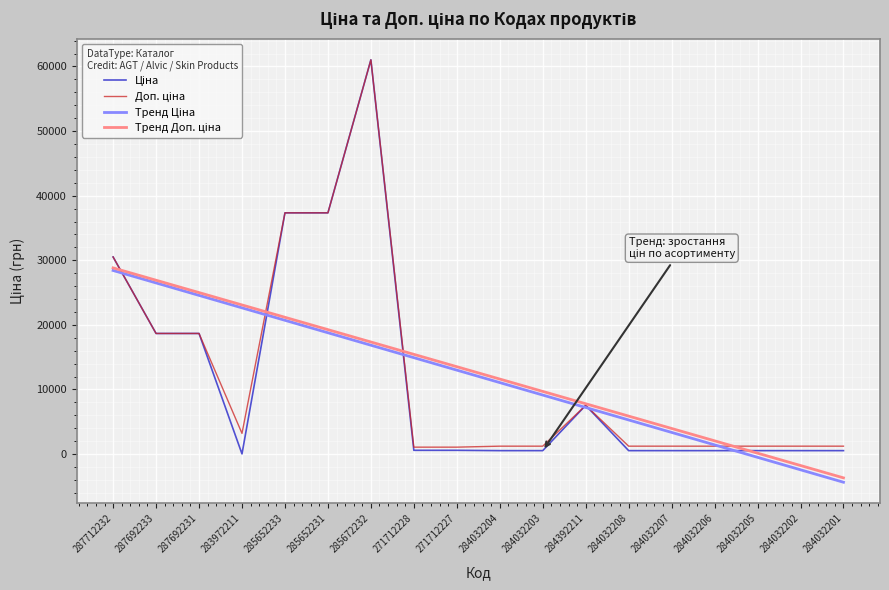

Is this an area chart (filled region under the line)?

No